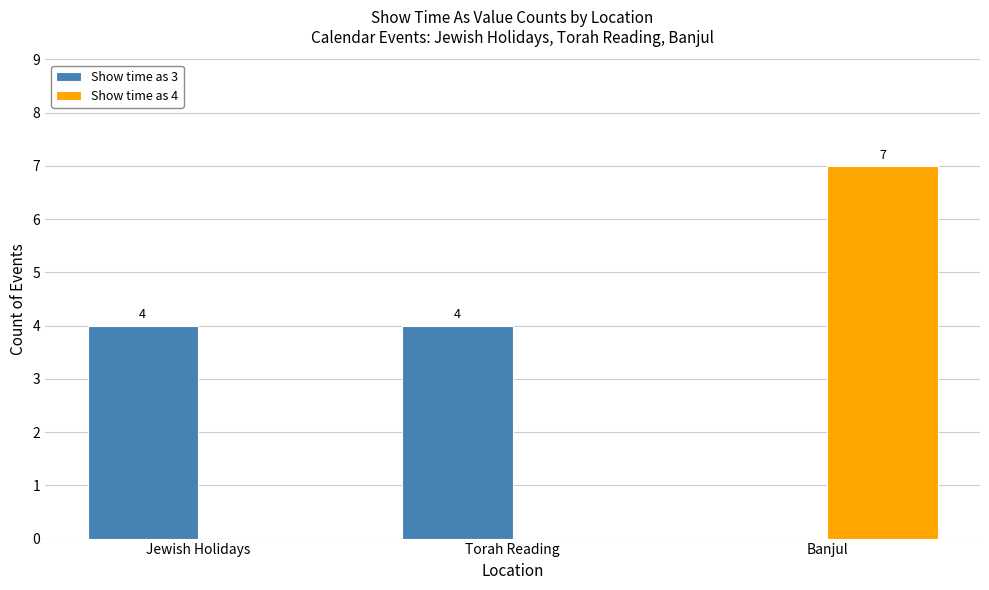

Does the chart contain stacked bars?

No